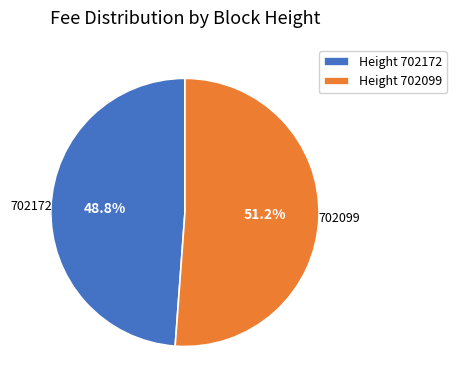

Which has a higher value, 702172 or 702099?

702099